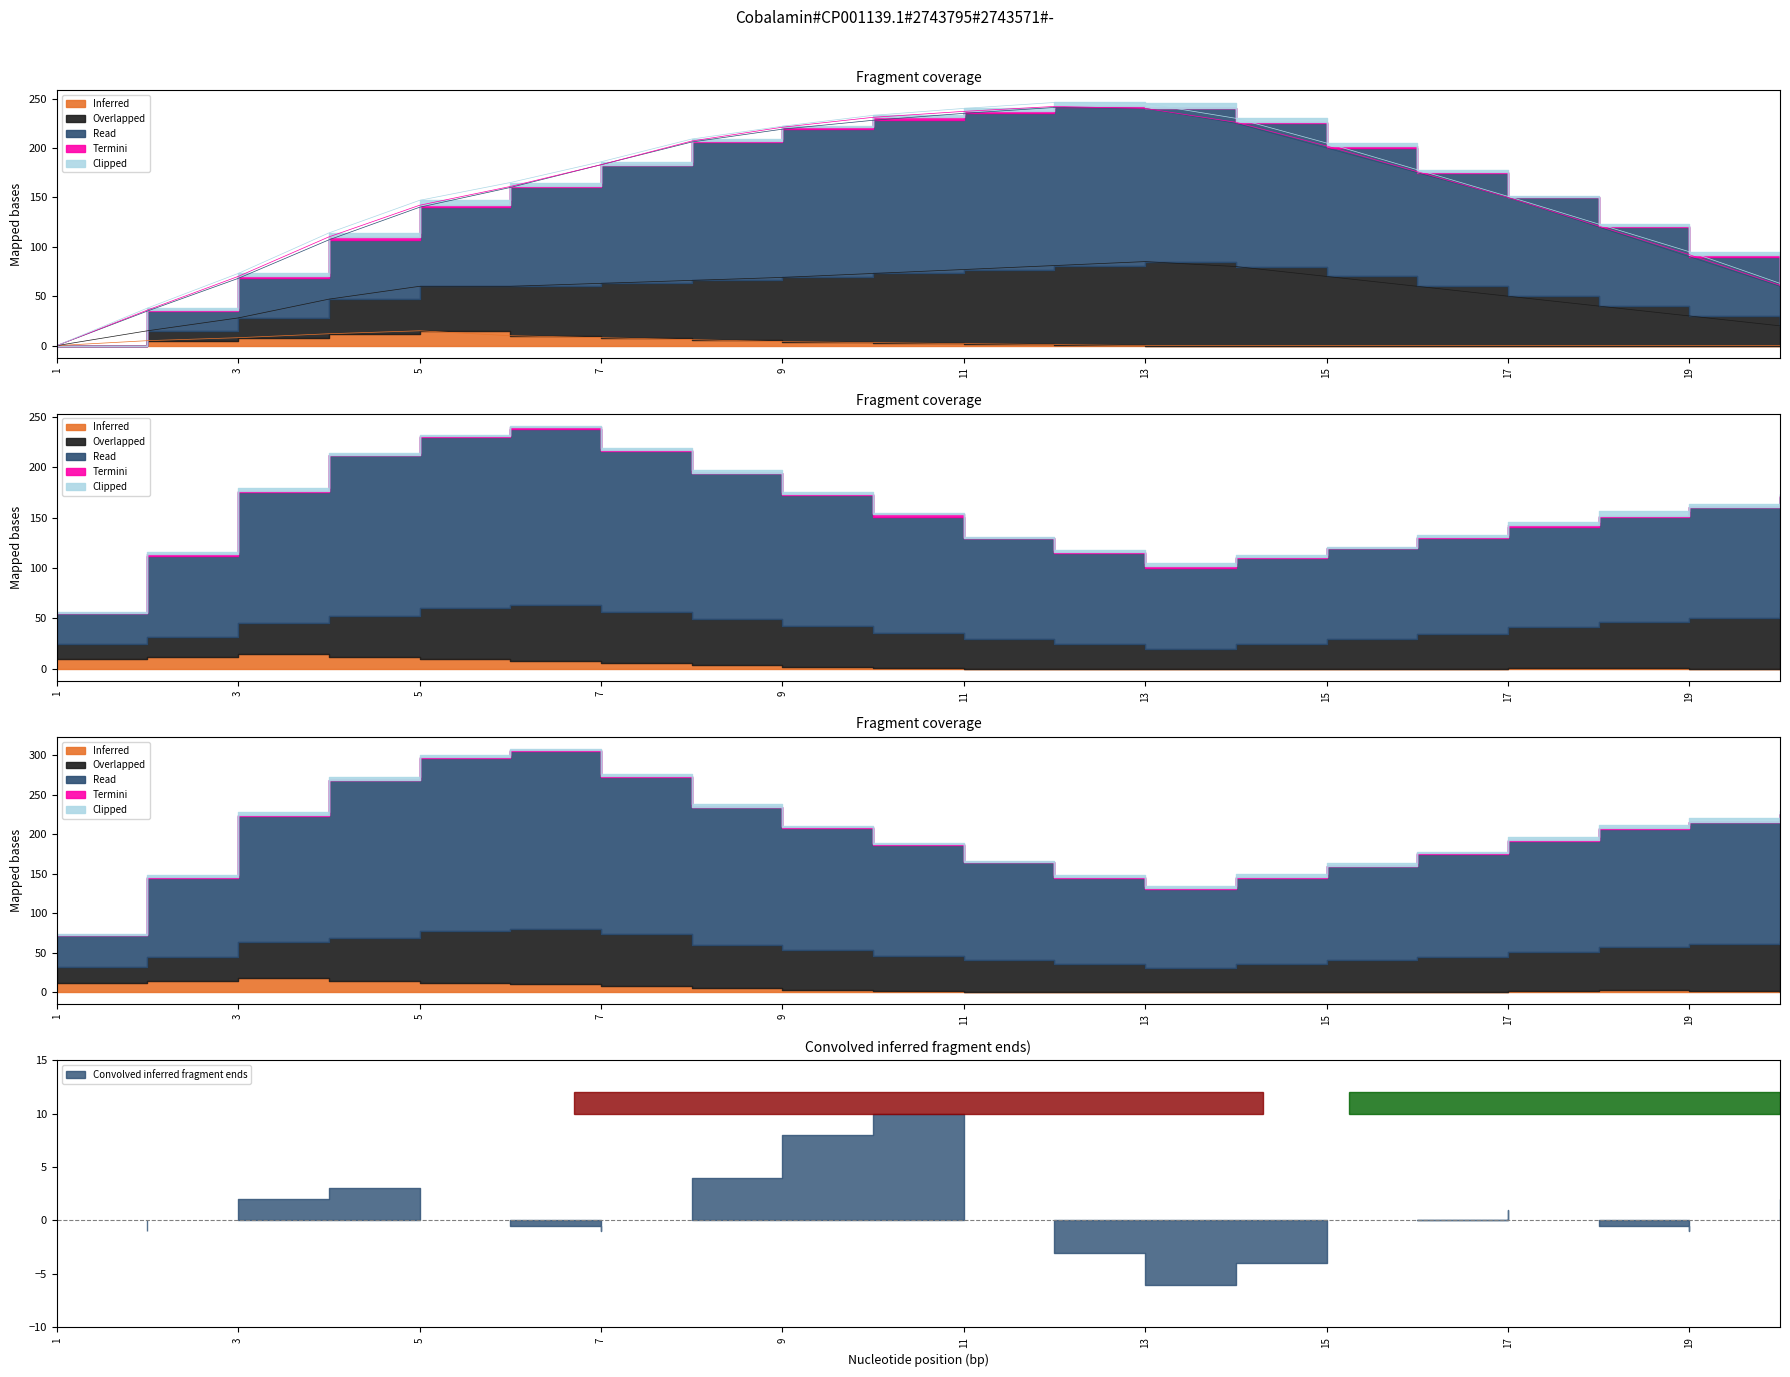

Which has a higher value, 3 or 13?

3